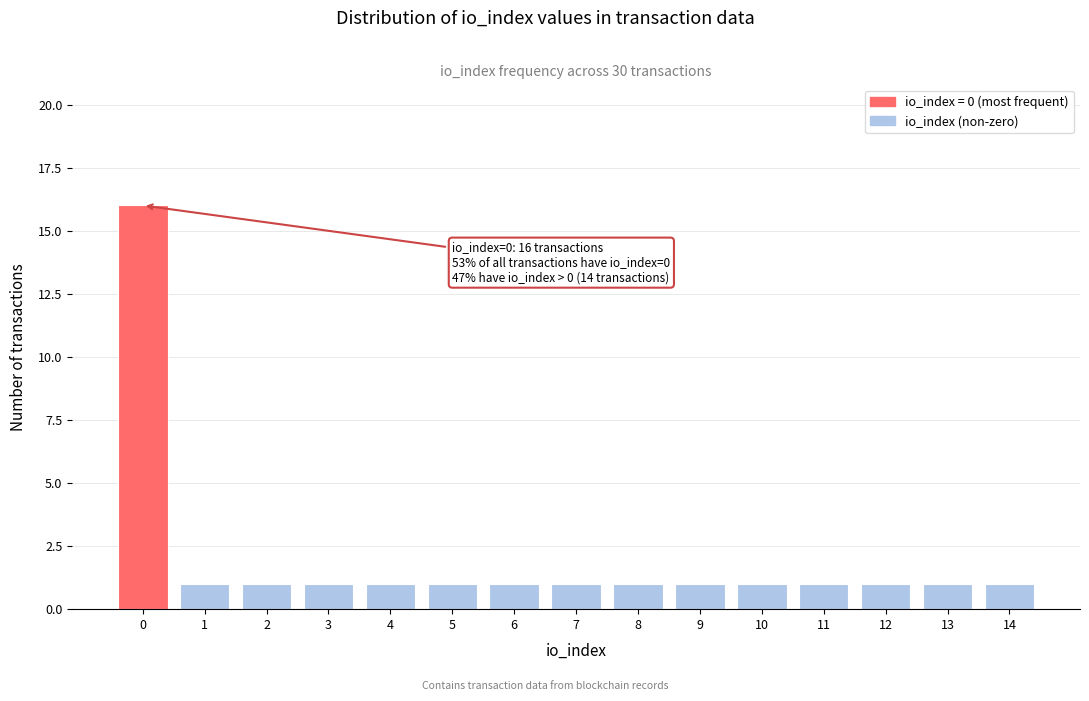

Reading right to left, extract all data points from this chart.

14=1	13=1	12=1	11=1	10=1	9=1	8=1	7=1	6=1	5=1	4=1	3=1	2=1	1=1	0=16